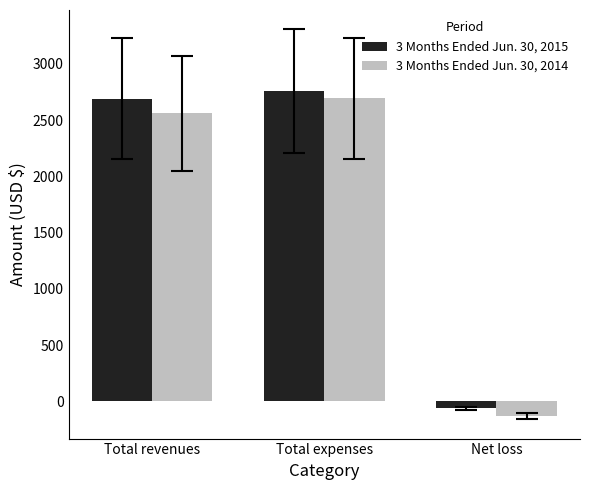

What is the difference between the maximum and minimum values in the 3 Months Ended Jun. 30, 2014 series?

2826